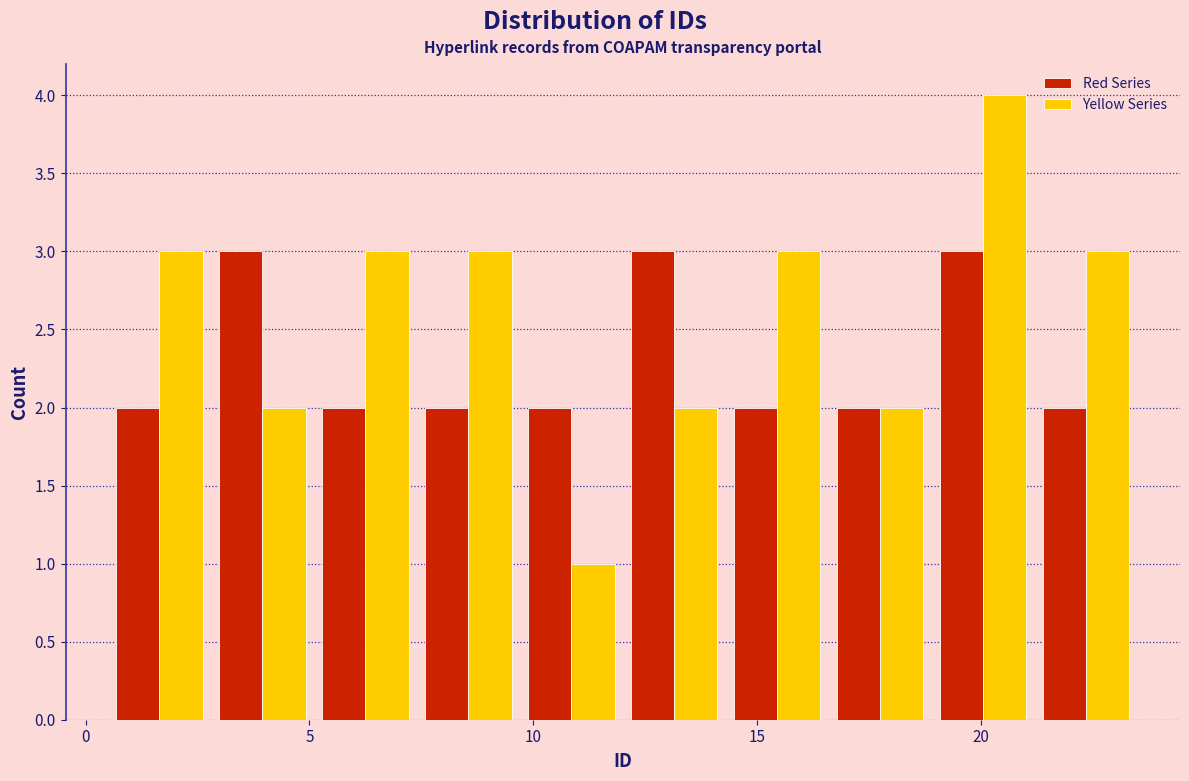

What is the height of the Yellow Series bar covering 9.7 to 12.0 on the x-axis? Neither the bar edges nor the heights are printed on the chart, so give them approximately, as read against the axes.

1